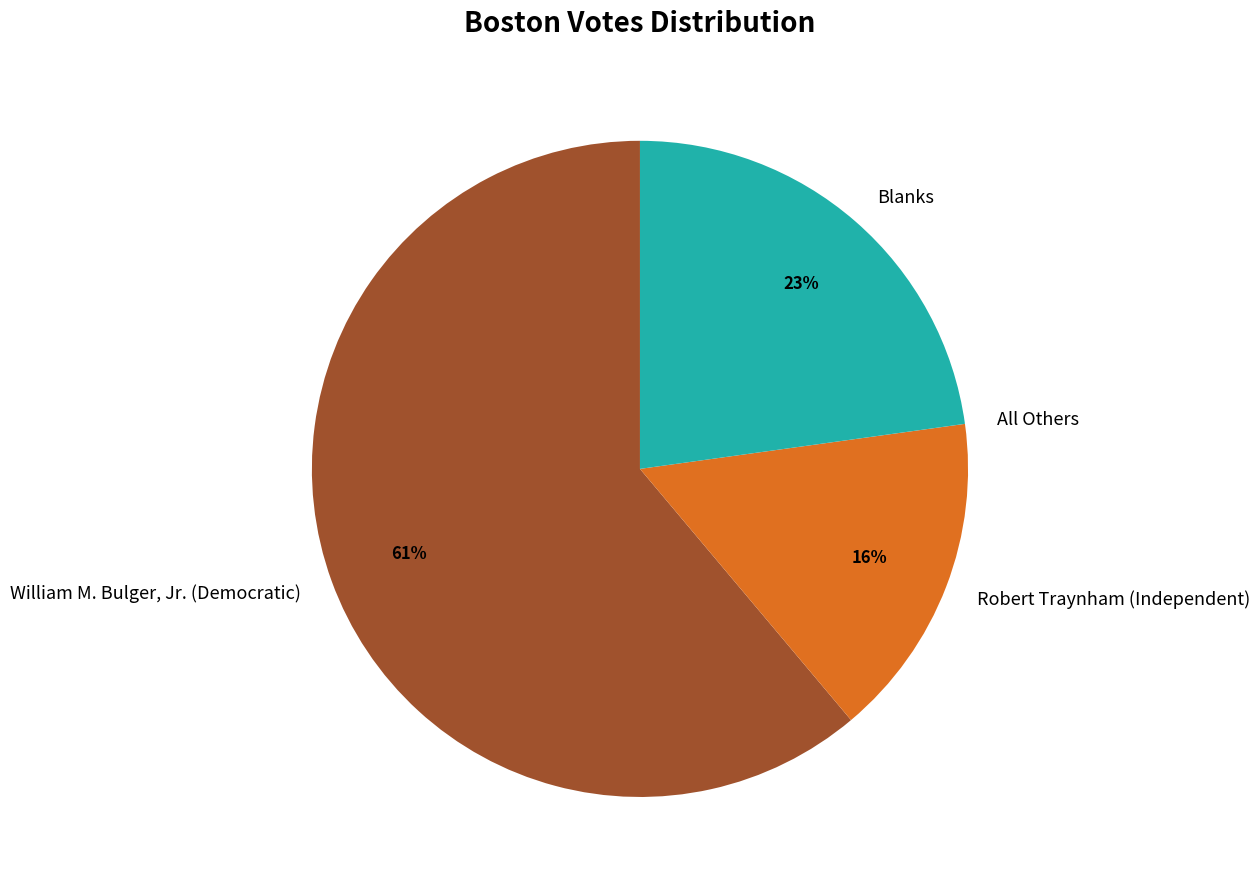

Is it true that William M. Bulger, Jr. (Democratic) is 75% of the pie?

False